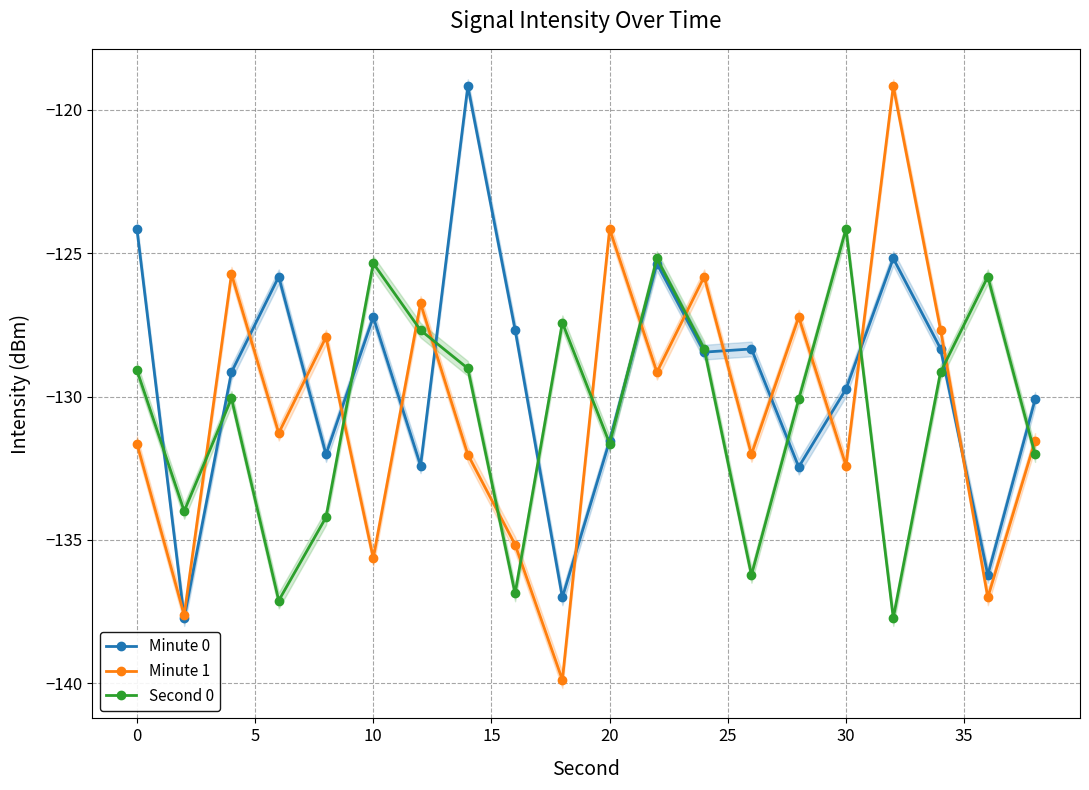

How many intersections are there between Second 0 and Minute 1?

13